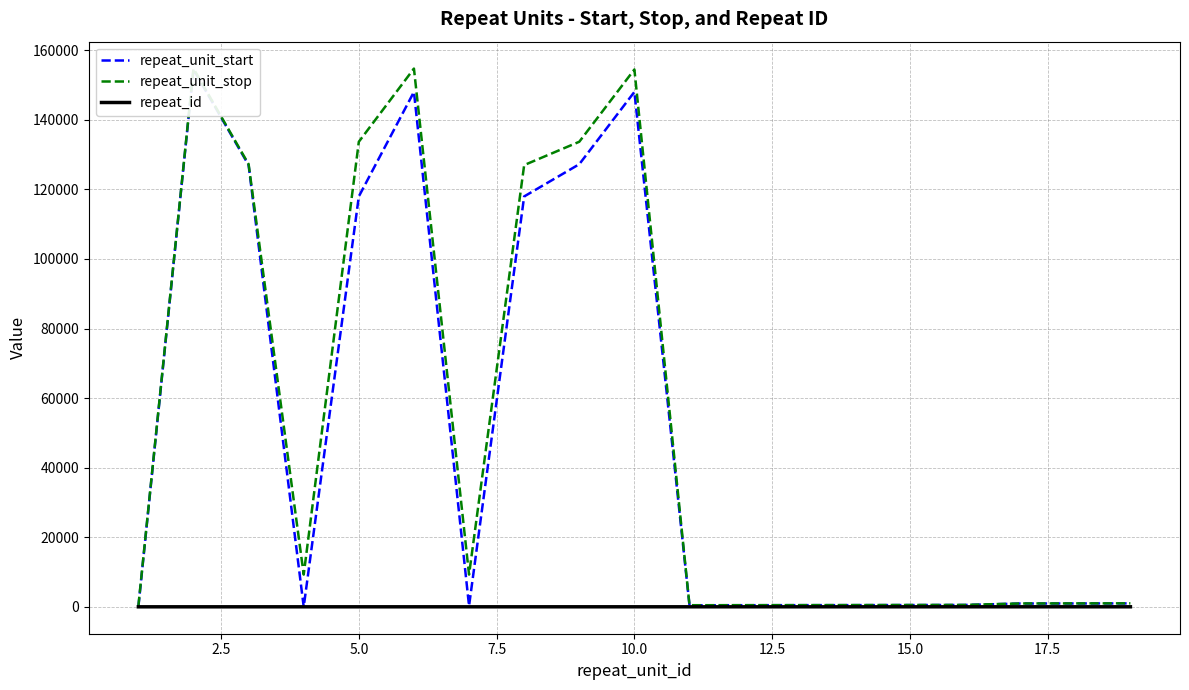

True or false: repeat_unit_start and repeat_unit_stop cross at least once.

False